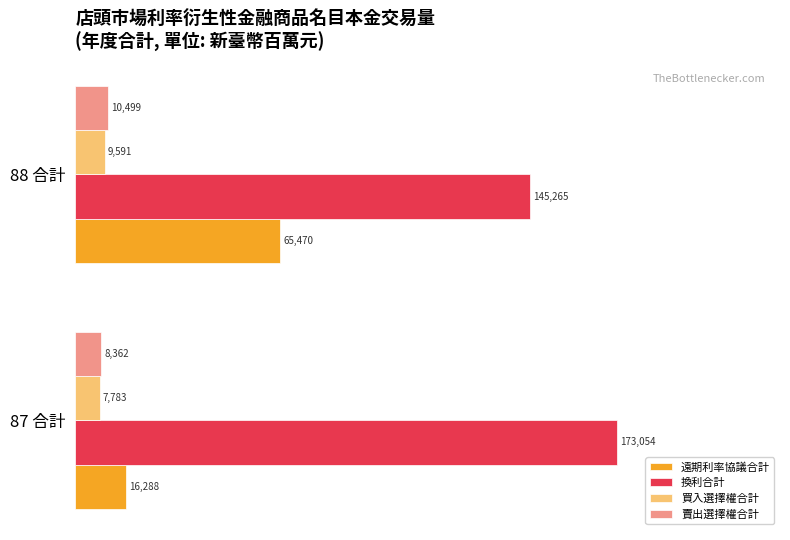

What are all the series names shown in the legend?

遠期利率協議合計, 換利合計, 買入選擇權合計, 賣出選擇權合計